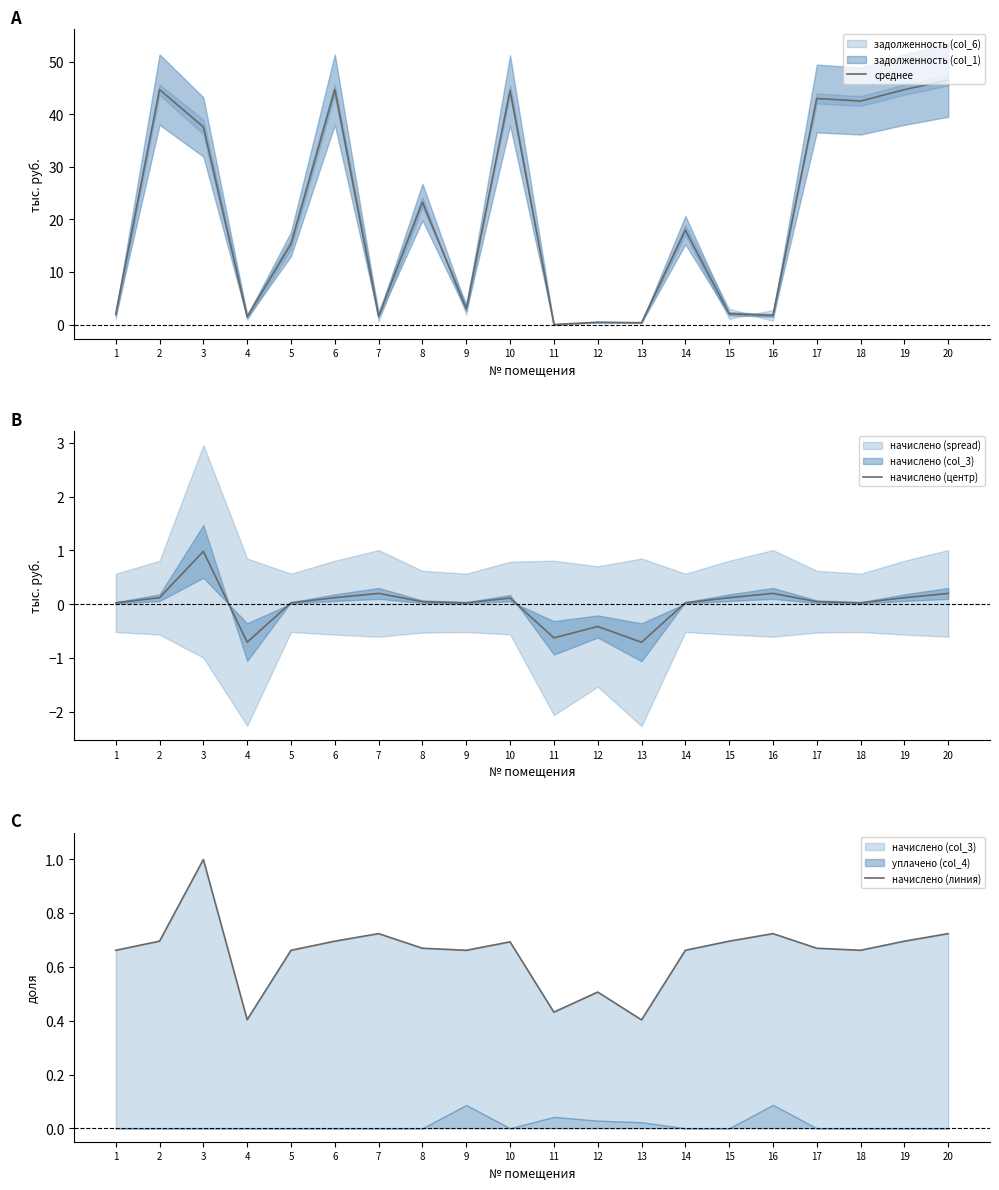

Rank the series at 15 from highest to lowest value.

среднее, начислено (линия), начислено (центр)